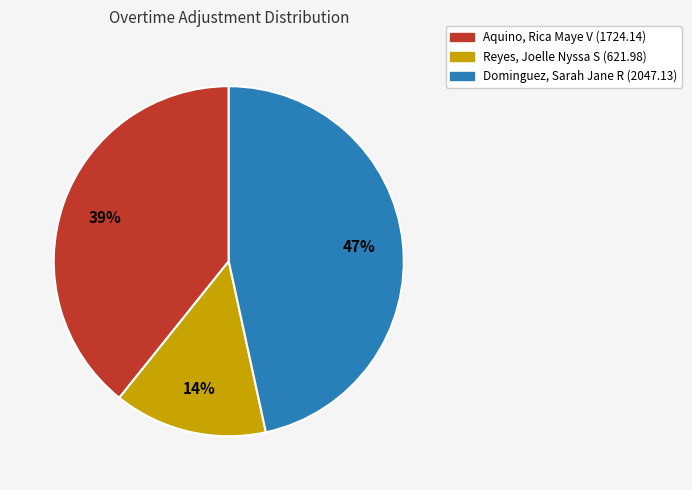

Is it true that Aquino, Rica Maye V is 30% of the pie?

False